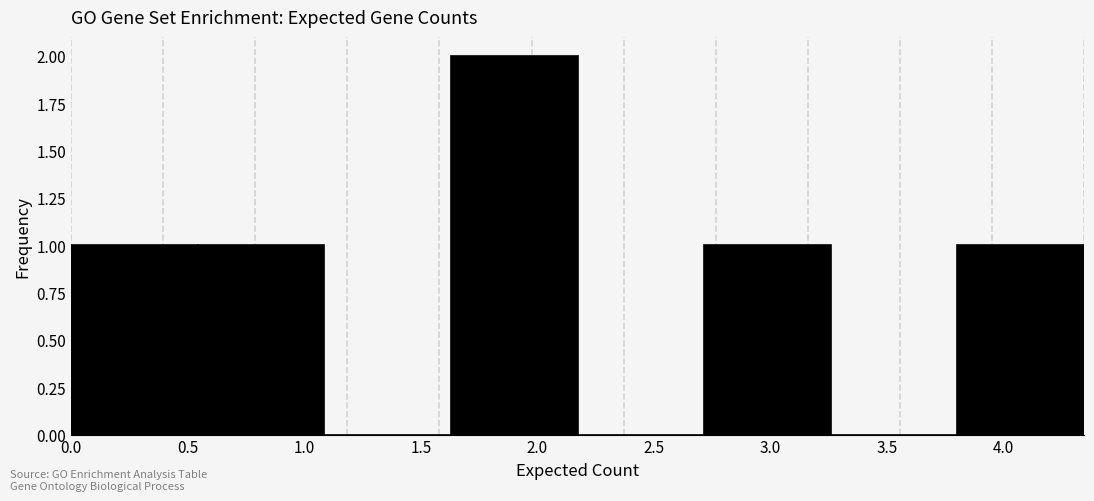

Reading left to right, list every bar in this chart as the range it spans on the x-axis followed by its height. Neither the bar edges nor the heights are printed on the chart, so give them approximately, as read against the axes.

0.00 to 0.55: 1
0.55 to 1.10: 1
1.10 to 1.65: 0
1.65 to 2.15: 2
2.15 to 2.70: 0
2.70 to 3.25: 1
3.25 to 3.80: 0
3.80 to 4.35: 1